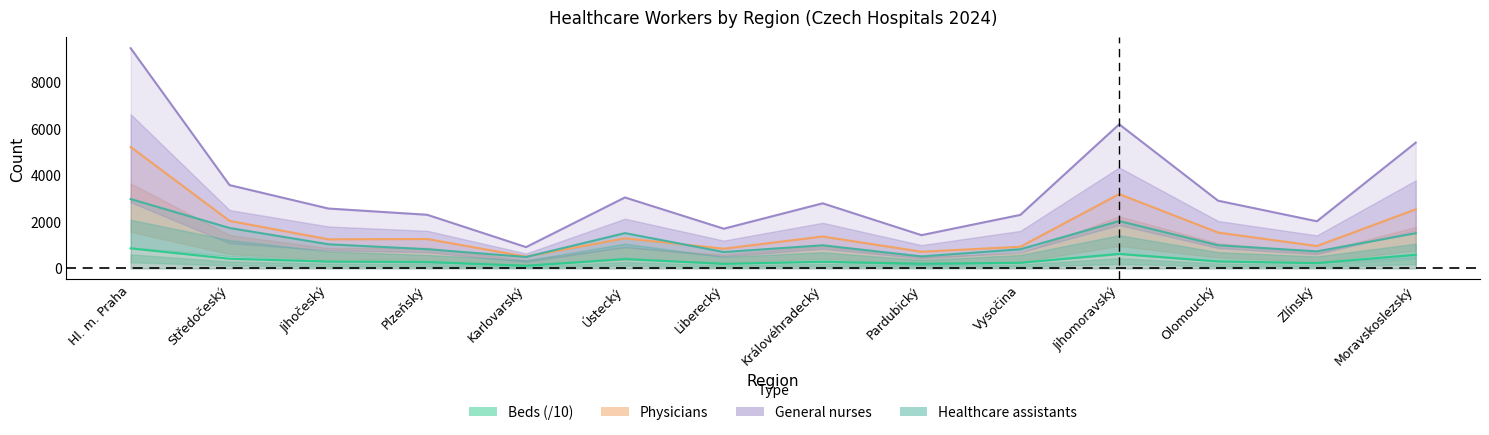

Rank the series at Jihočeský from lowest to highest value.

Beds, Healthcare assistants, Physicians, General nurses